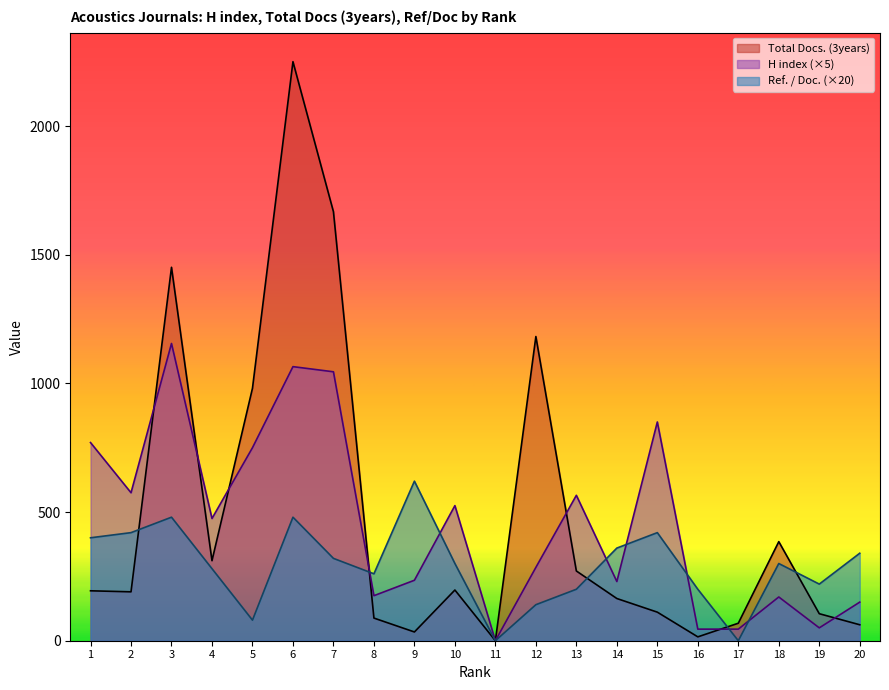

At which label does Total Docs. (3years) first exceed 194?

3